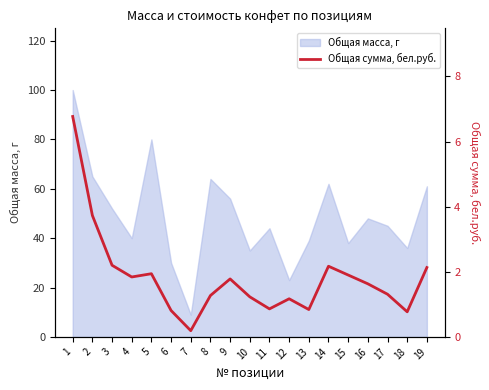

At which label does Общая масса, г reach its minimum?

7